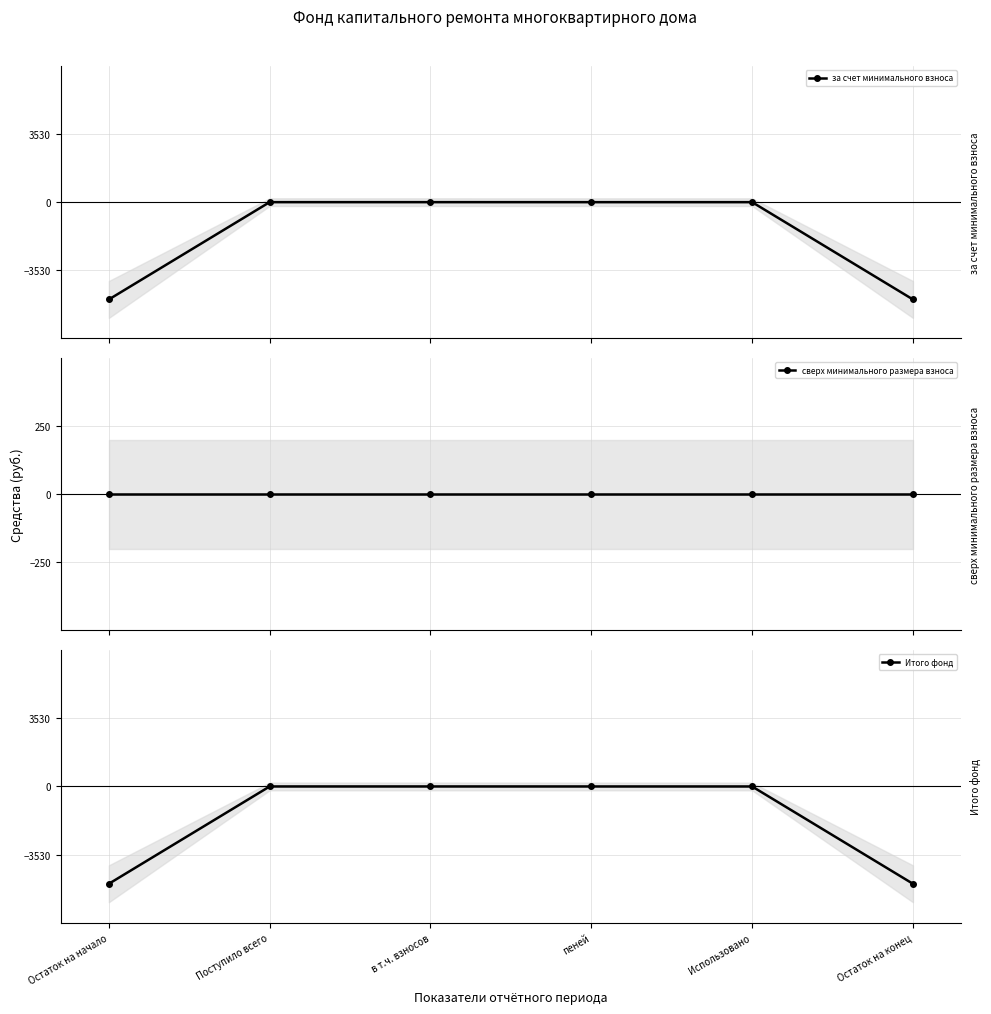

How many times do сверх минимального размера взноса and за счет минимального взноса cross each other?

1